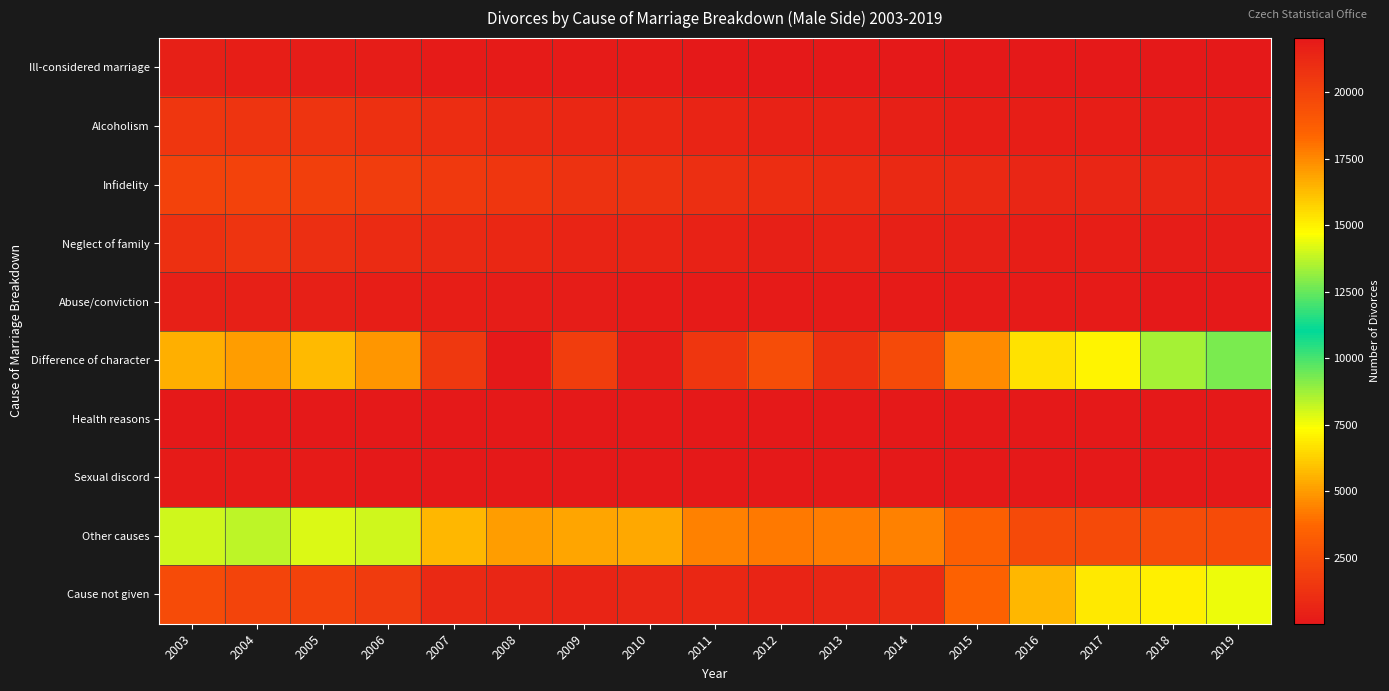

Reading left to right, list all the values displayed in this chart.

Ill-considered marriage: 2003=380	2004=348	2005=272	2006=228	2007=186	2008=146	2009=152	2010=120	2011=89	2012=71	2013=62	2014=43	2015=58	2016=43	2017=45	2018=45	2019=37
Alcoholism: 2003=1453	2004=1379	2005=1332	2006=1140	2007=982	2008=854	2009=757	2010=719	2011=555	2012=491	2013=451	2014=366	2015=322	2016=315	2017=317	2018=245	2019=228
Infidelity: 2003=2078	2004=2026	2005=1831	2006=1745	2007=1621	2008=1442	2009=1270	2010=1284	2011=1072	2012=981	2013=903	2014=818	2015=840	2016=680	2017=687	2018=641	2019=611
Neglect of family: 2003=1191	2004=1318	2005=1085	2006=928	2007=858	2008=716	2009=616	2010=588	2011=492	2012=413	2013=503	2014=429	2015=369	2016=341	2017=334	2018=242	2019=198
Abuse/conviction: 2003=369	2004=396	2005=384	2006=336	2007=294	2008=266	2009=200	2010=189	2011=159	2012=124	2013=140	2014=135	2015=109	2016=133	2017=126	2018=87	2019=97
Difference of character: 2003=16599	2004=16962	2005=16290	2006=17138	2007=20534	2008=22033	2009=20260	2010=21821	2011=20616	2012=19463	2013=20864	2014=19652	2015=17411	2016=15374	2017=14964	2018=13399	2019=12808
Health reasons: 2003=61	2004=73	2005=74	2006=71	2007=61	2008=41	2009=60	2010=42	2011=36	2012=31	2013=36	2014=25	2015=30	2016=32	2017=38	2018=25	2019=31
Sexual discord: 2003=136	2004=131	2005=112	2006=87	2007=74	2008=74	2009=57	2010=69	2011=46	2012=37	2013=36	2014=37	2015=26	2016=20	2017=23	2018=22	2019=28
Other causes: 2003=8059	2004=8308	2005=7900	2006=8053	2007=5685	2008=5091	2009=5206	2010=5323	2011=4328	2012=4214	2013=4259	2014=4369	2015=3458	2016=2401	2017=2346	2018=2583	2019=2445
Cause not given: 2003=2498	2004=2119	2005=2008	2006=1689	2007=834	2008=637	2009=555	2010=628	2011=720	2012=577	2013=641	2014=890	2015=3460	2016=5657	2017=6875	2018=7024	2019=7658